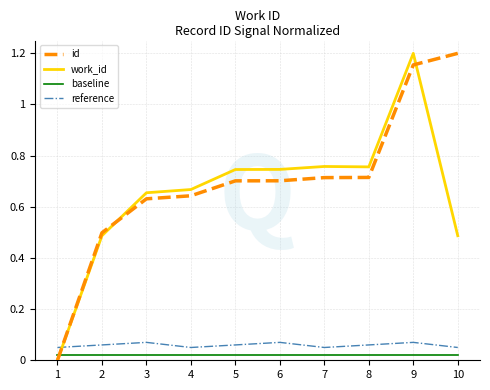

What are all the series names shown in the legend?

id, work_id, baseline, reference